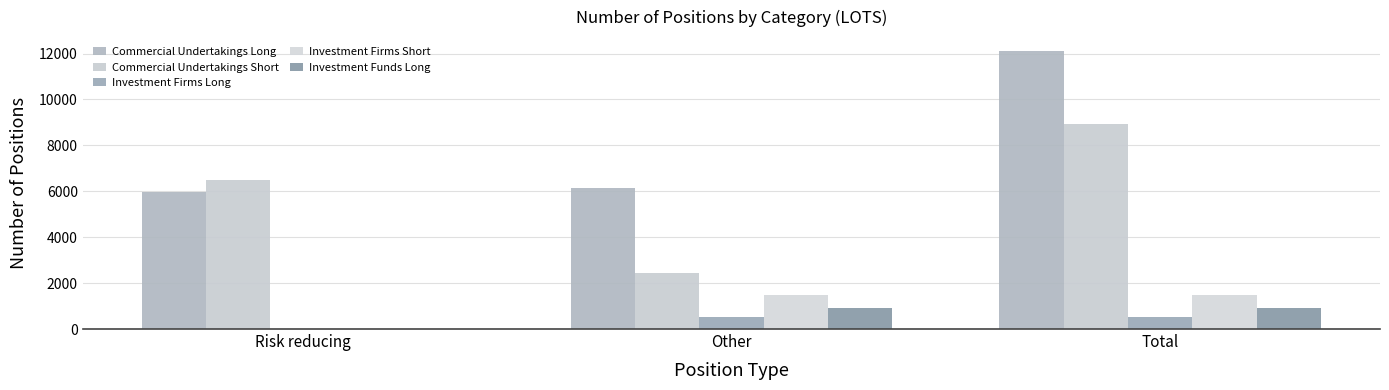

At which category is the sum across all series the highest?

Total